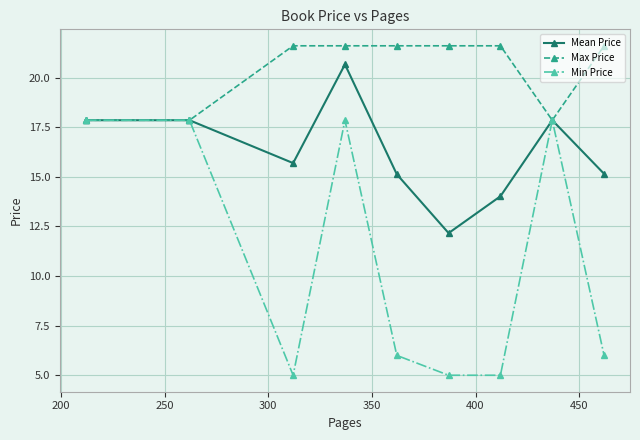

List the series in order of their overall mean, lowest first.

Min Price, Mean Price, Max Price